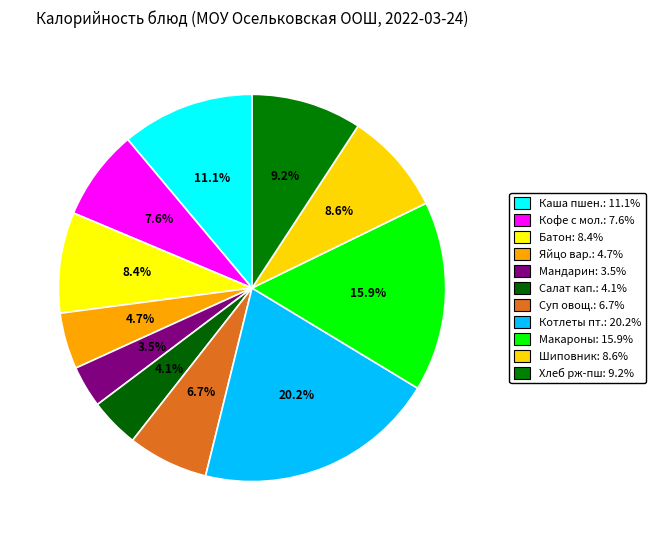

Rank the categories by value from highest to lowest.

Котлеты рубленые из птицы, Макаронные изделия отварные, Каша из пшена и риса молочная, Хлеб ржано-пшеничный, Напиток из плодов шиповника, Батон обогащенный, Кофейный напиток с молоком, Суп из овощей со сметаной, Яйцо вареное, Салат из квашеной капусты, Фрукты сезонные (мандарин)